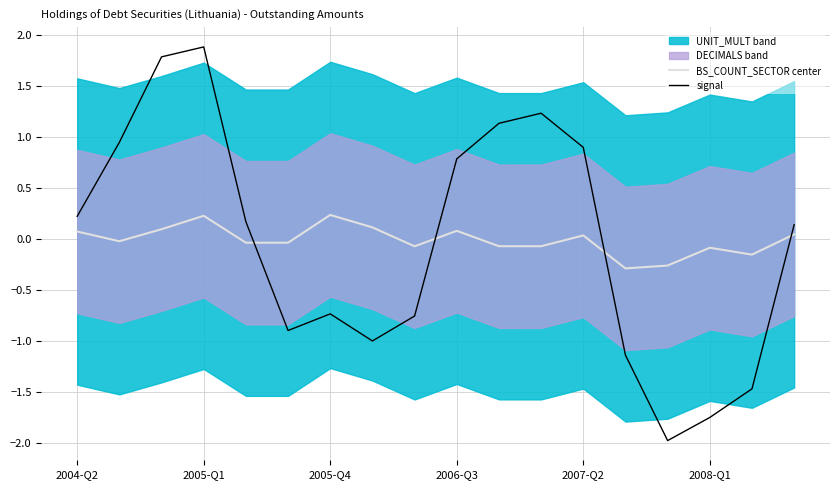

How many data points in signal are less than 0?

8